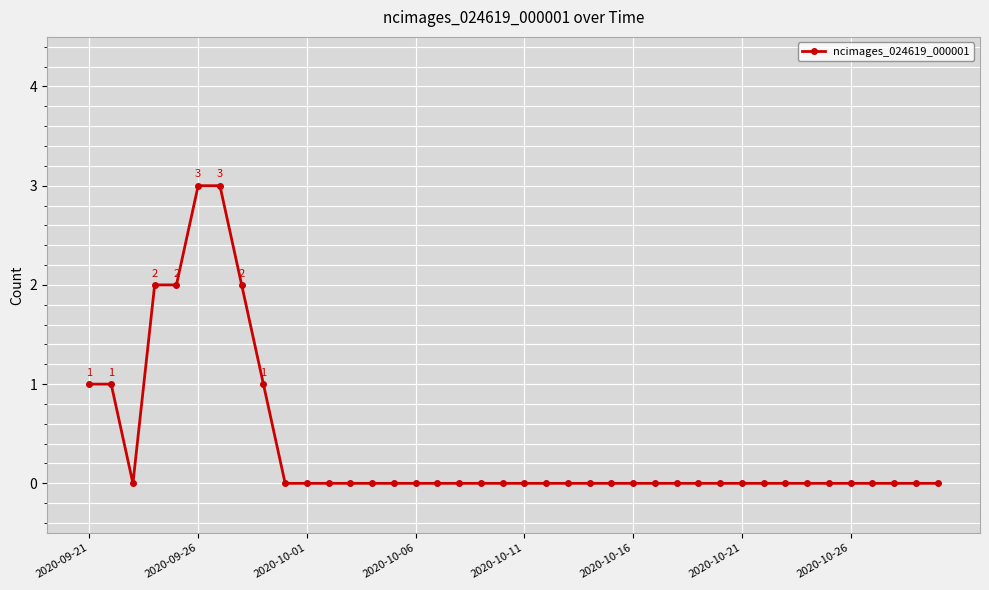

What is the sum of all values?

15